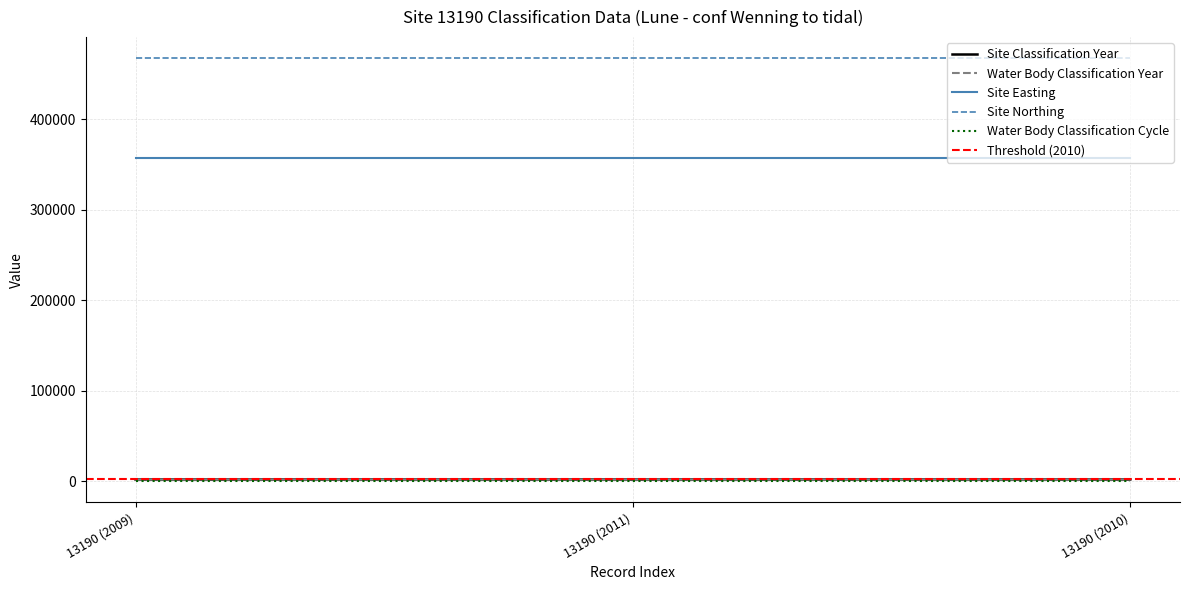

Reading left to right, transcribe all the data shown in this chart.

Site Classification Year: 2009	2011	2010
Water Body Classification Year: 2009	2011	2010
Site Easting: 356809	356809	356809
Site Northing: 467220	467220	467220
Water Body Classification Cycle: 1	1	1